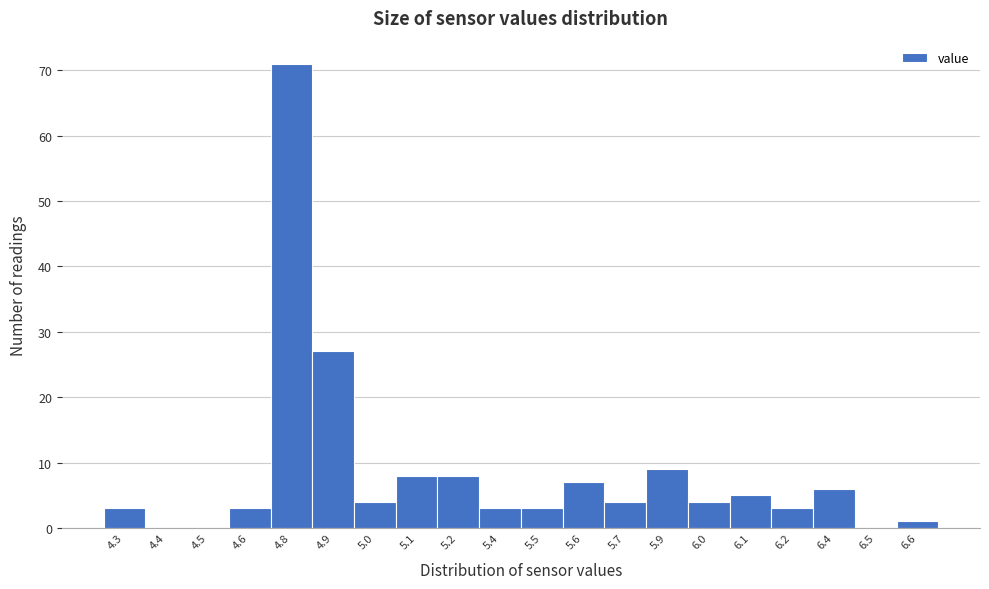

Reading right to left, list all the values displayed in this chart.

6.6=1	6.5=0	6.4=6	6.2=3	6.1=5	6.0=4	5.9=9	5.7=4	5.6=7	5.5=3	5.4=3	5.2=8	5.1=8	5.0=4	4.9=27	4.8=71	4.6=3	4.5=0	4.4=0	4.3=3